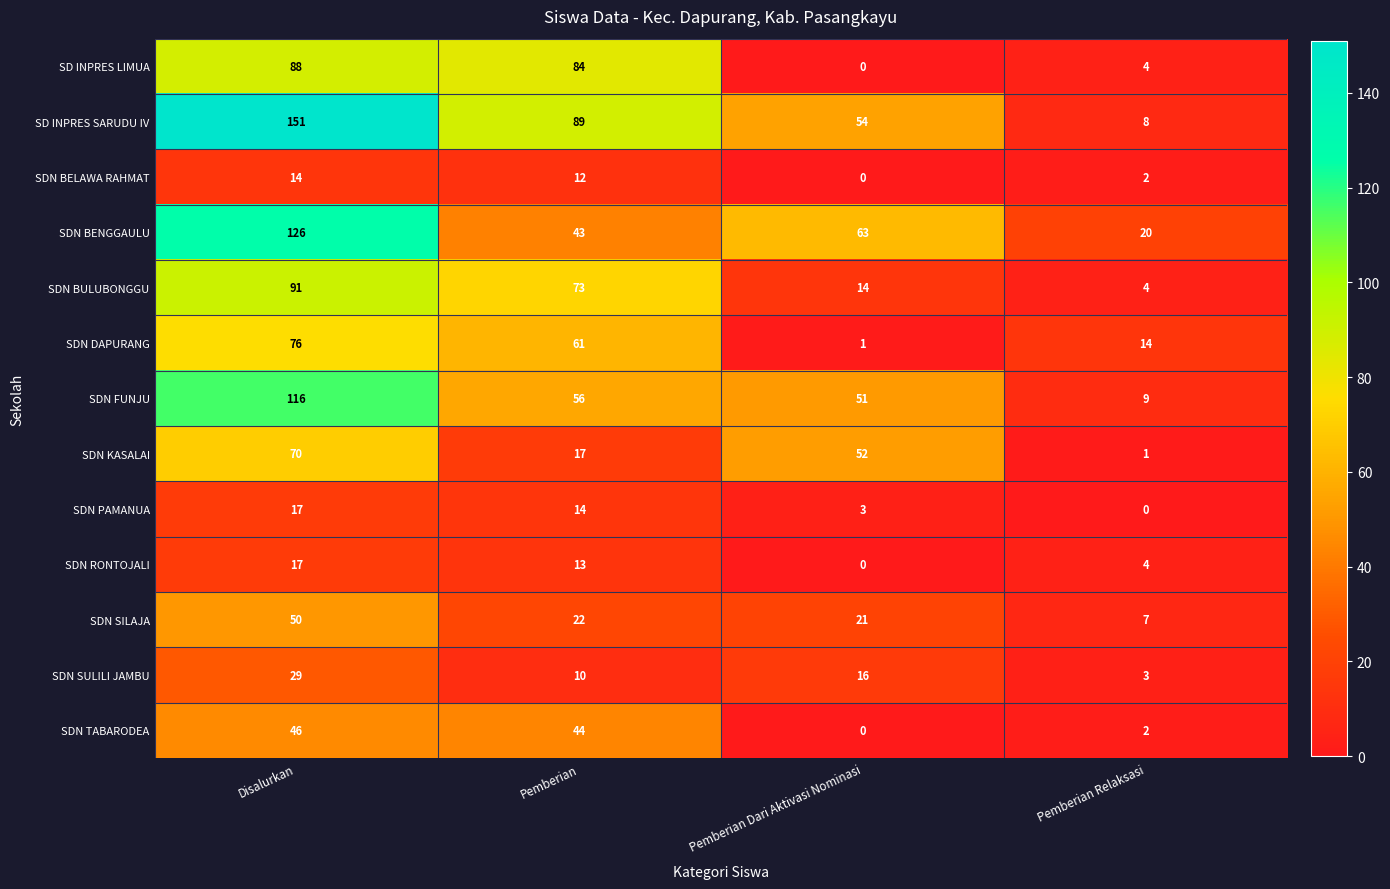

How many data points in SD INPRES SARUDU IV are less than 89?

2